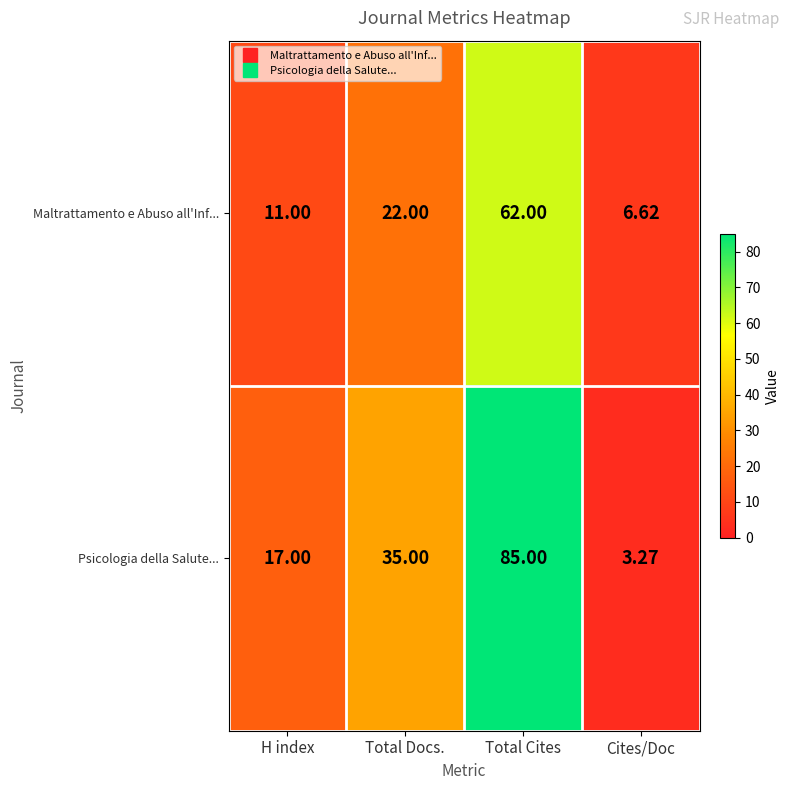

At which category is the sum across all series the highest?

Total Cites